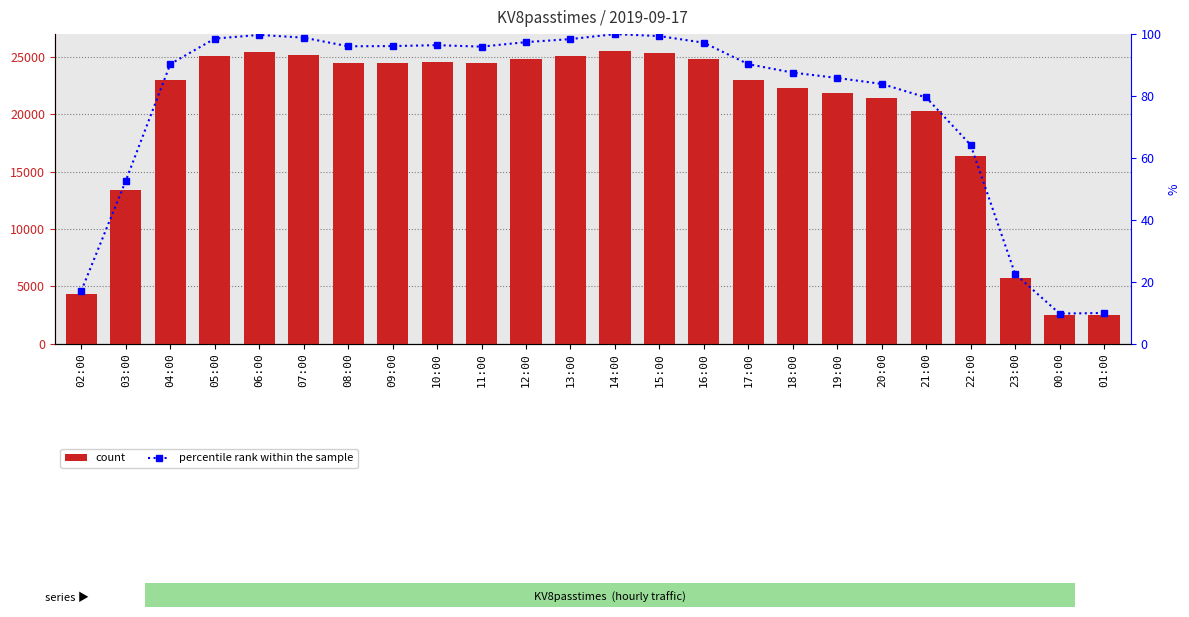

Which category has the highest value in the percentile rank within the sample series?

14:00